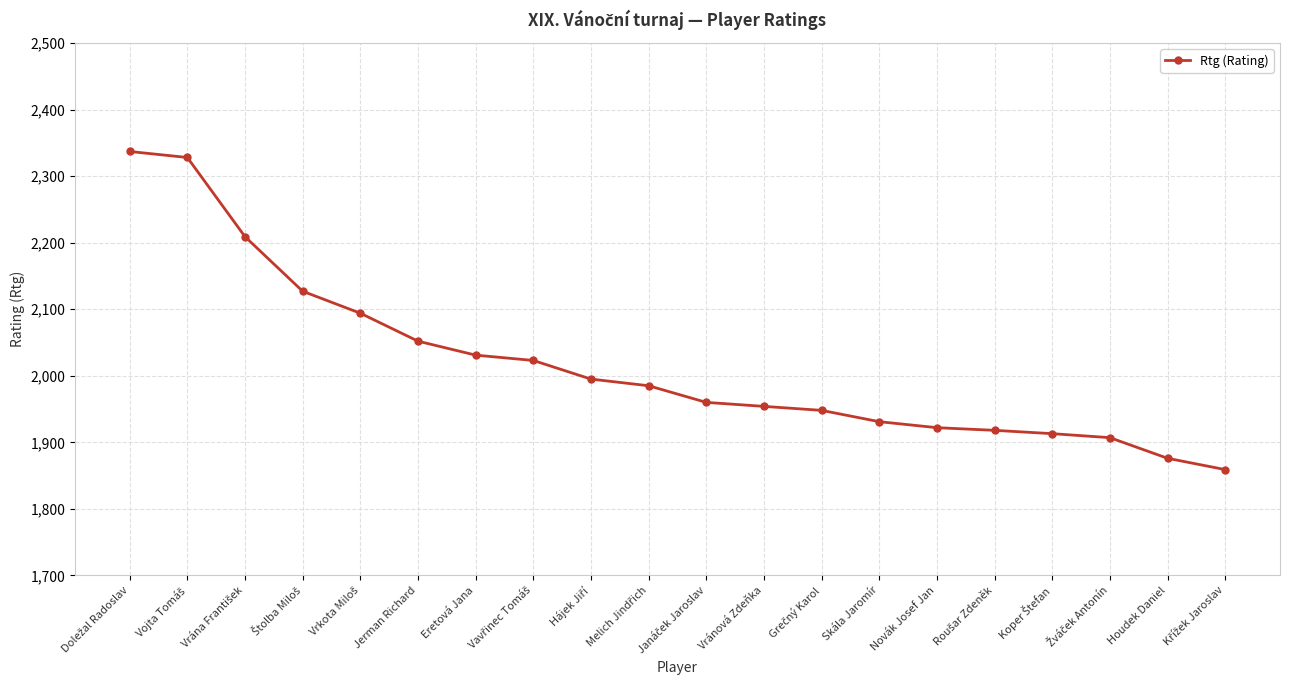

Count the number of data series in this chart.

1